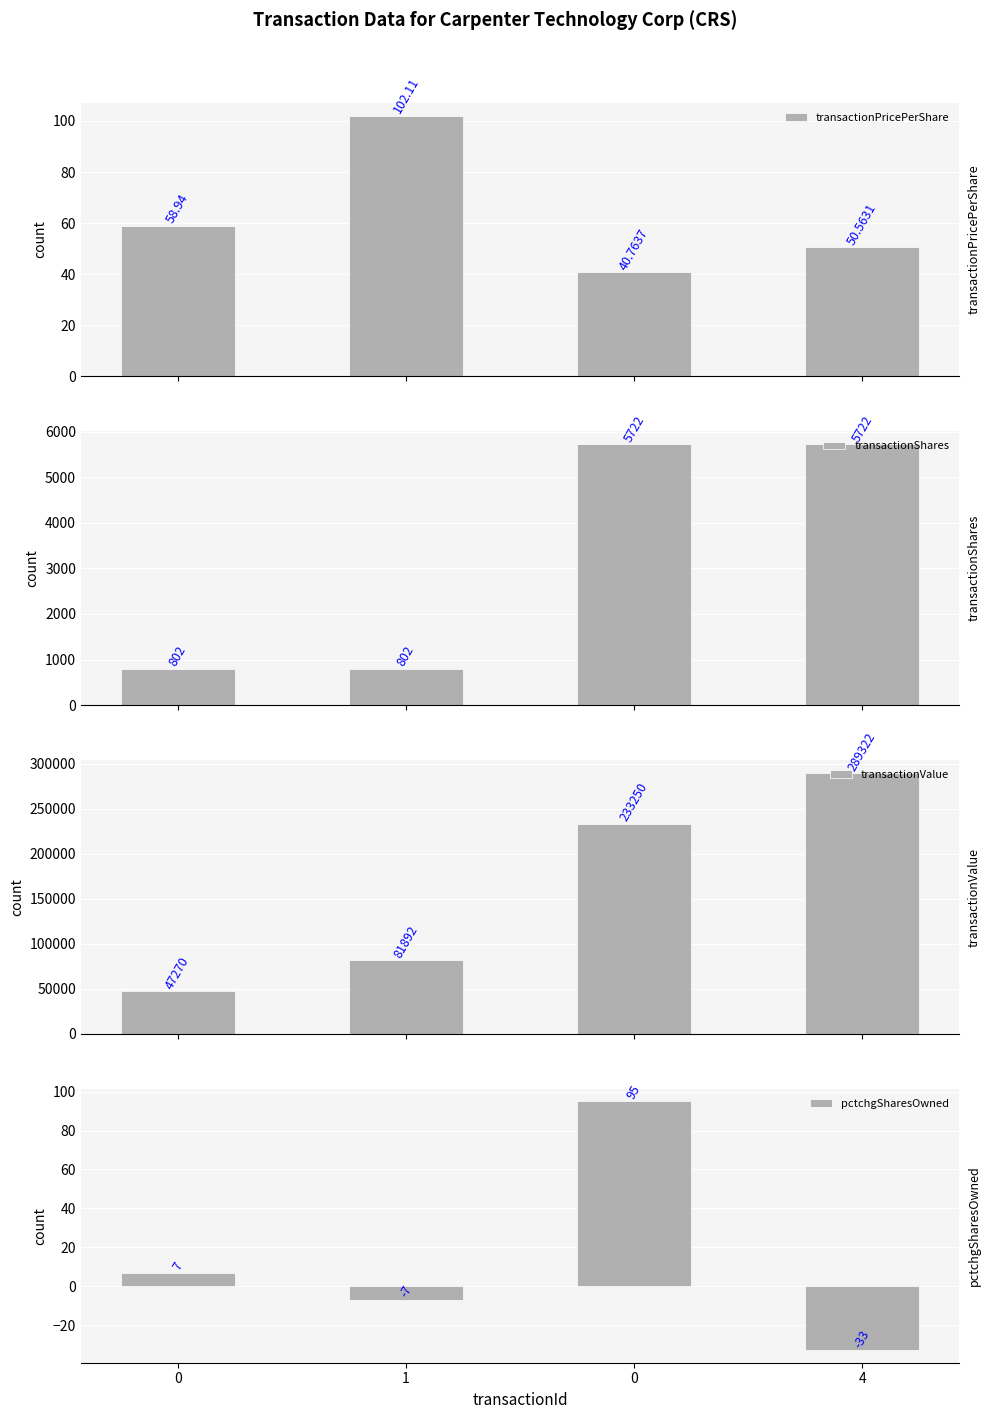

What is the maximum value for transactionPricePerShare?

102.1